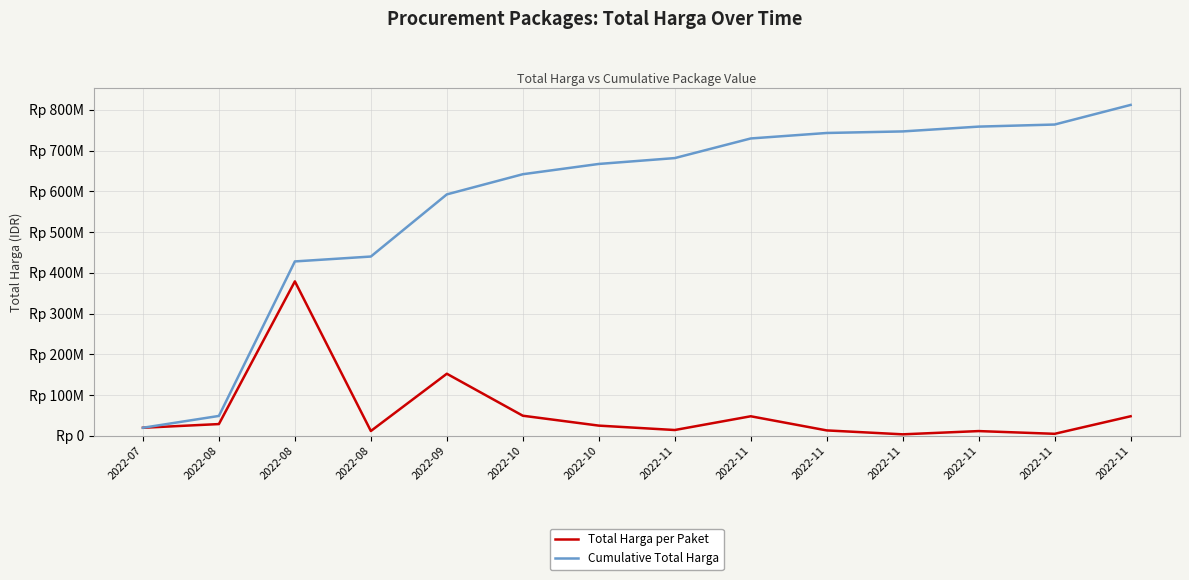

What are all the series names shown in the legend?

Total Harga per Paket, Cumulative Total Harga